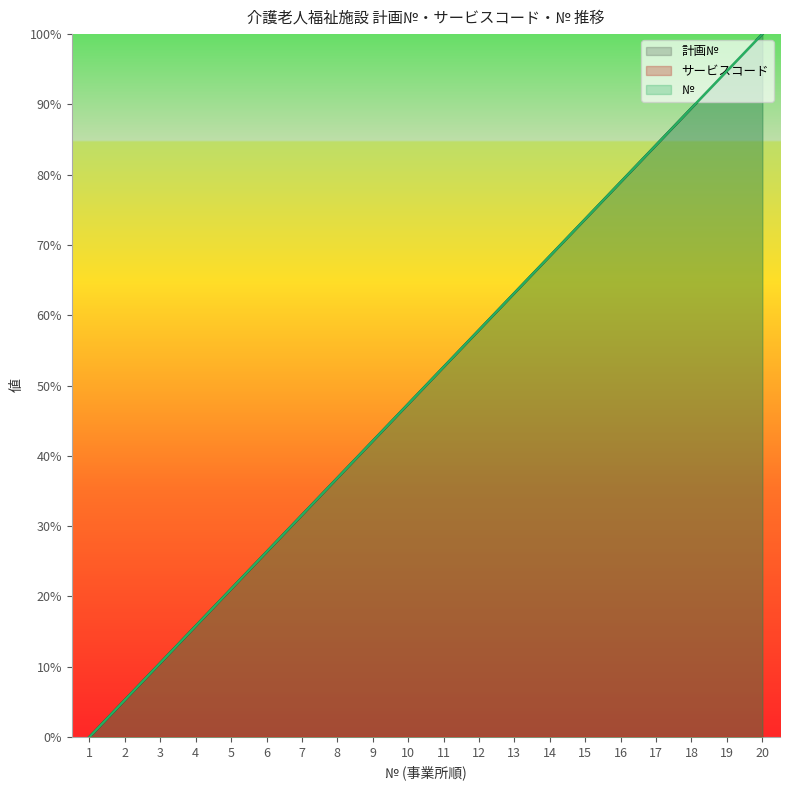

Rank the series at 8 from highest to lowest value.

計画№, №